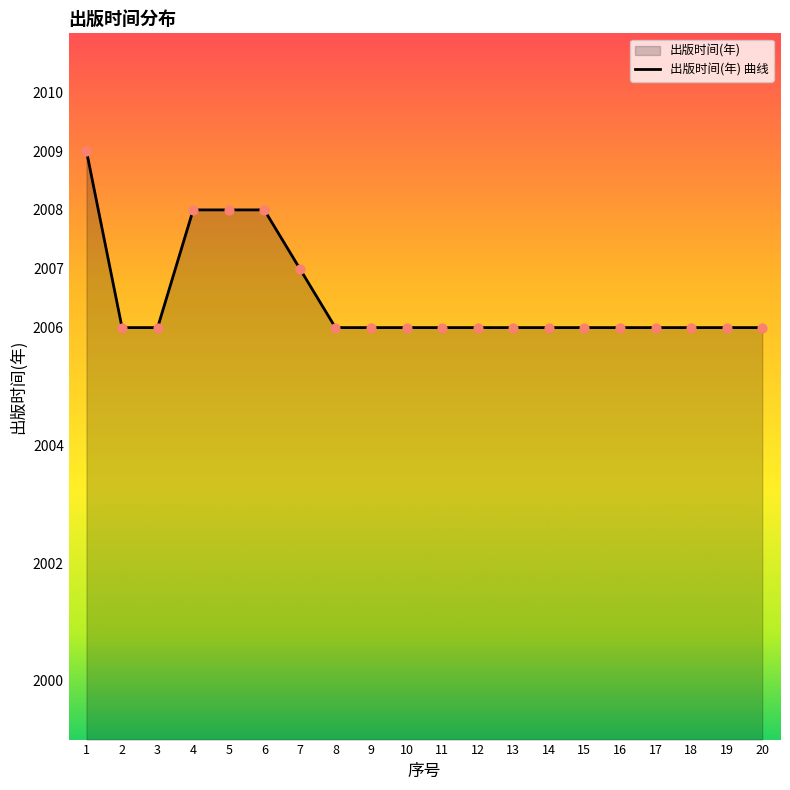

Approximately how many times larger is the value at 14 compared to 1?

1.0